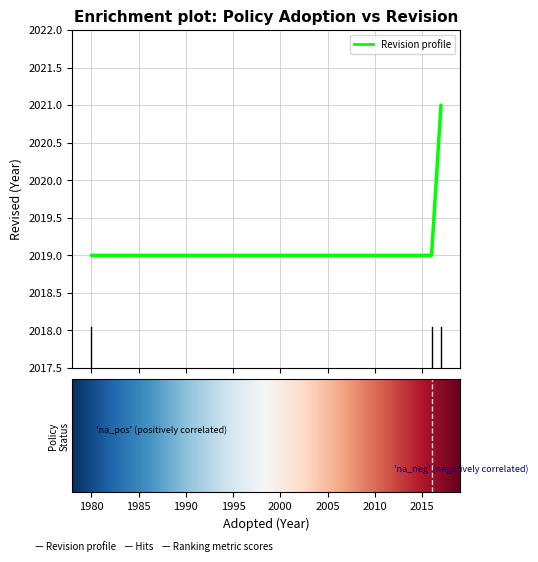

What is the greatest value displayed?

2021